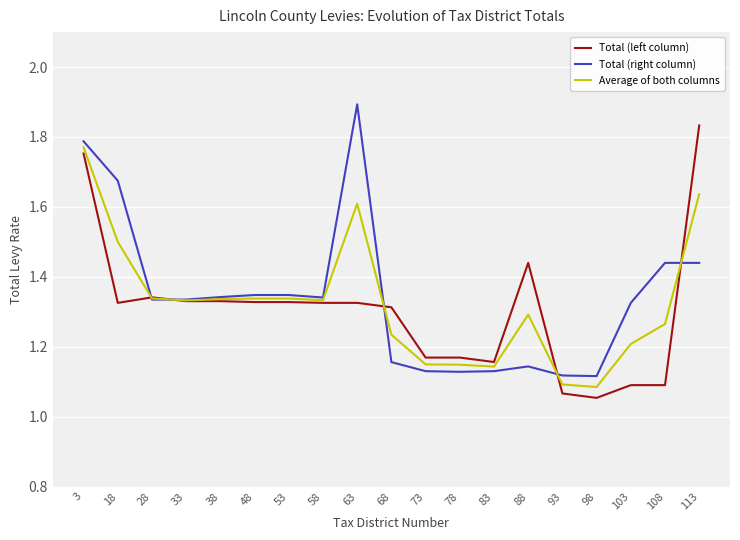

Which category has the highest value across all series?

63